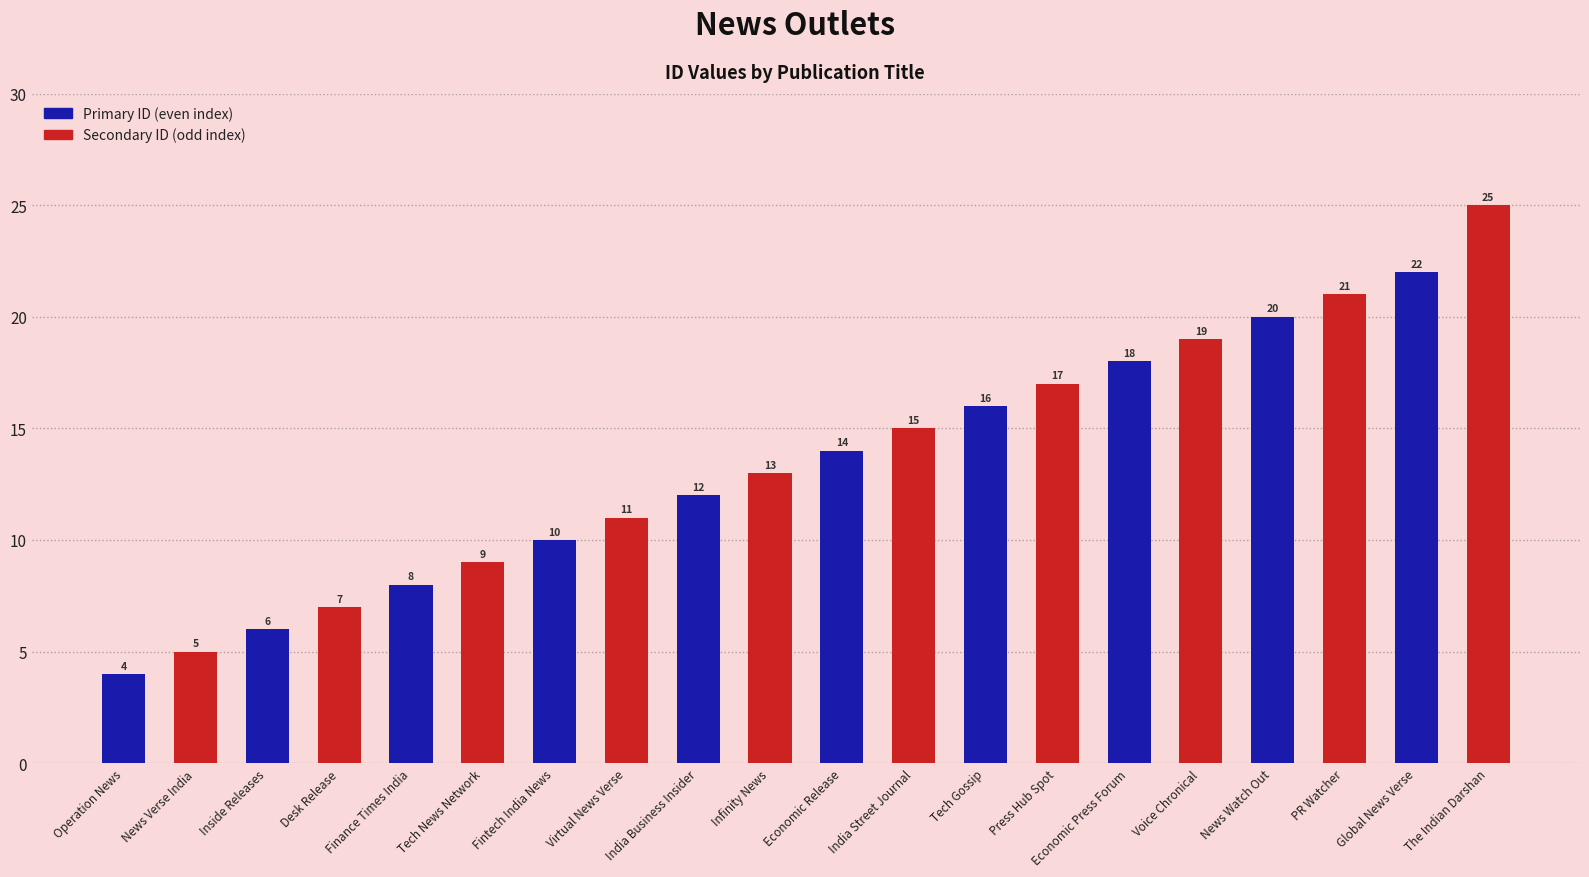

What is the change in value from Inside Releases to Virtual News Verse?

+5